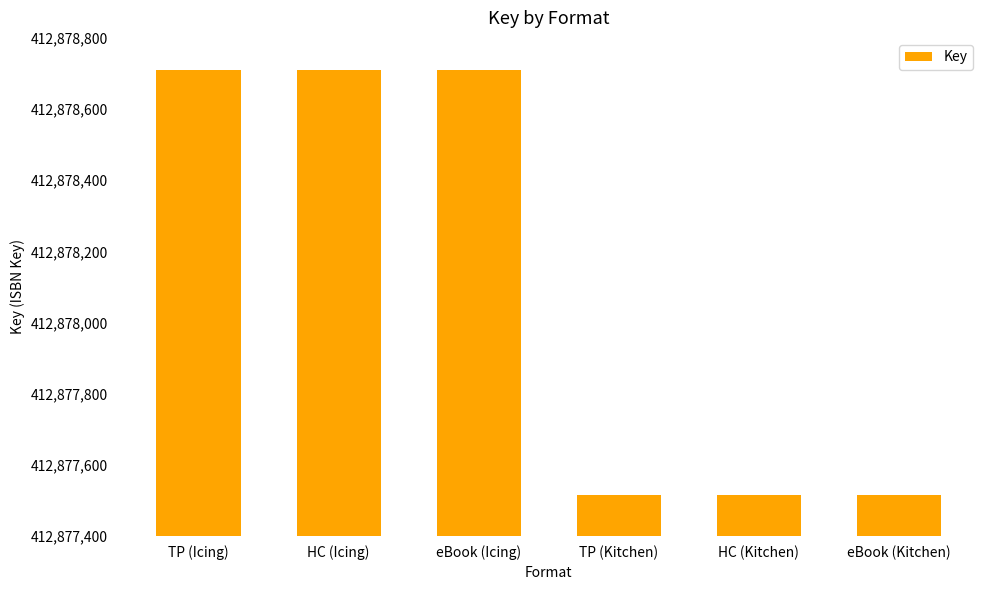

Reading right to left, transcribe all the data shown in this chart.

412877516	412877516	412877516	412878710	412878710	412878710